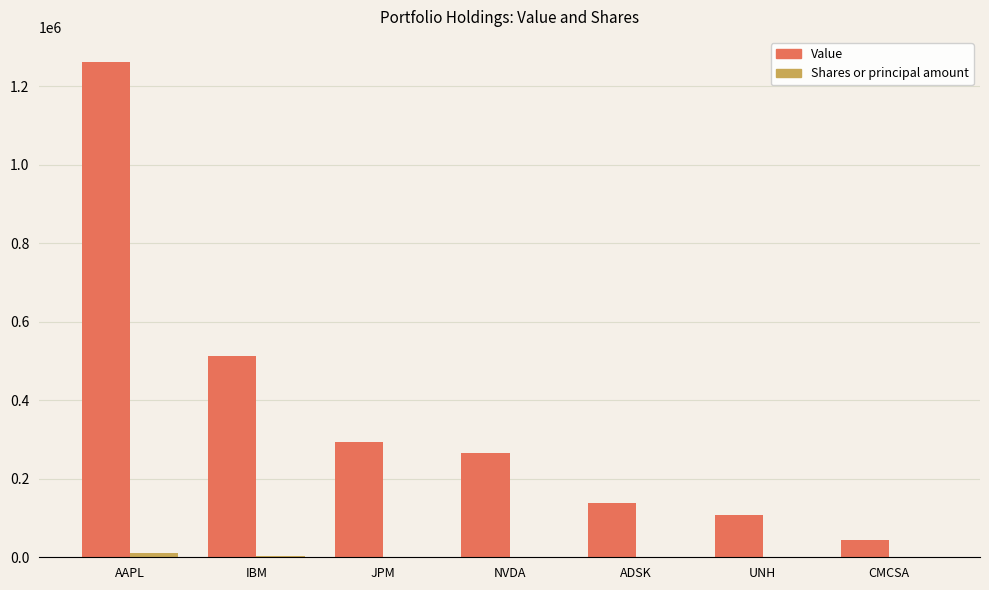

The Value series shows 294000 at JPM. True or false?

True